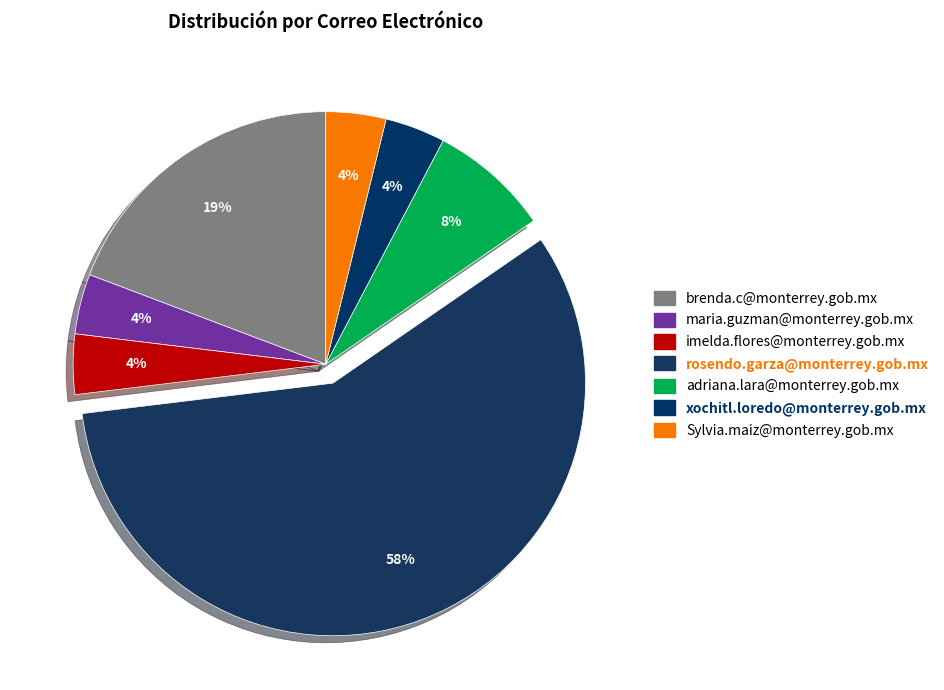

To the nearest percent, what is the combined percentage of brenda.c@monterrey.gob.mx and maria.guzman@monterrey.gob.mx?

23%